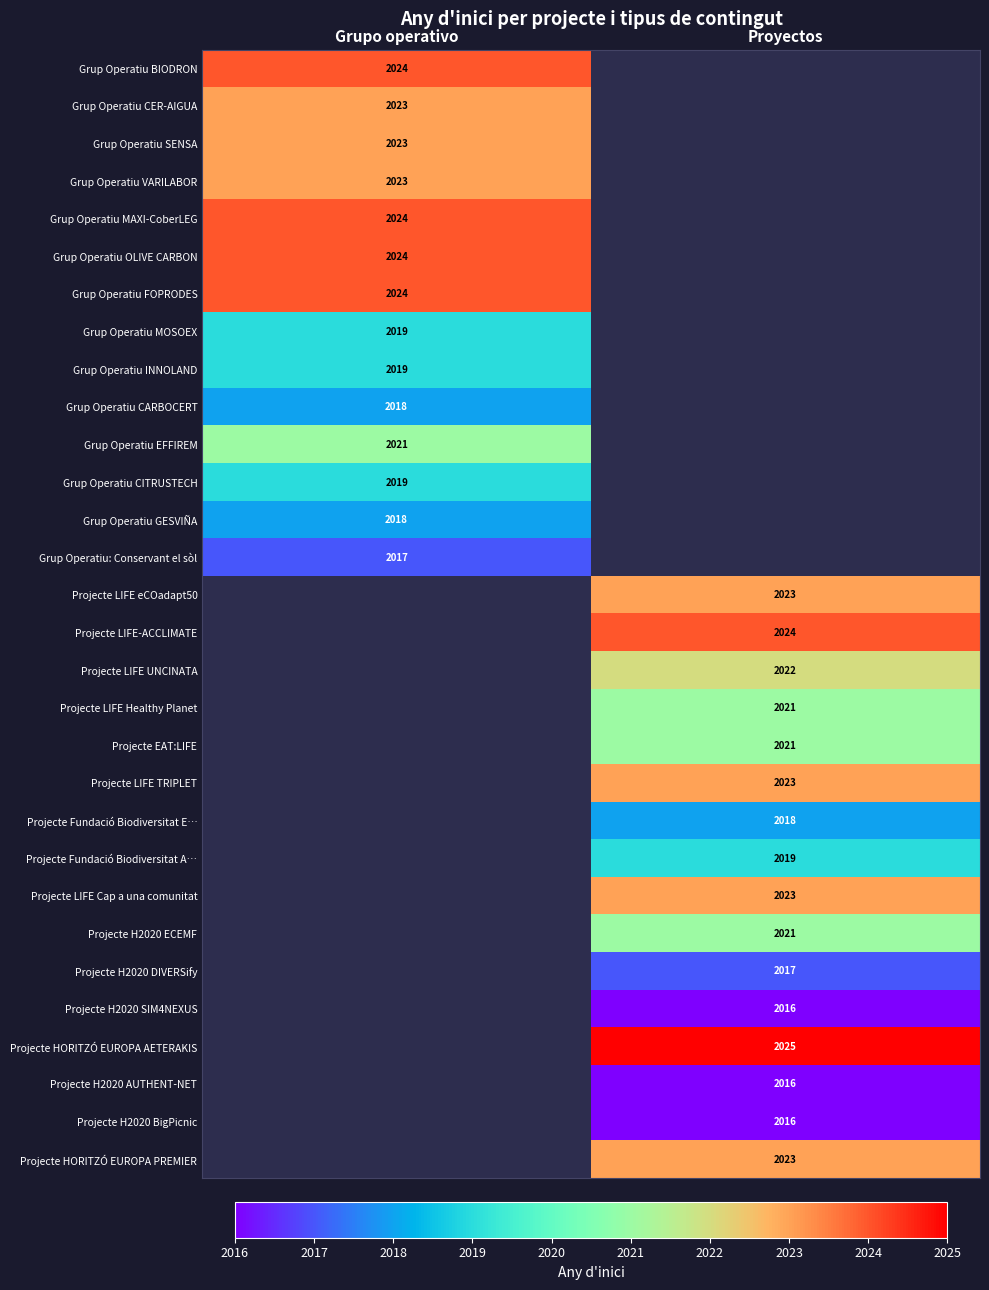

True or false: Grup Operatiu INNOLAND has a value of 1271 at Grupo operativo.

False